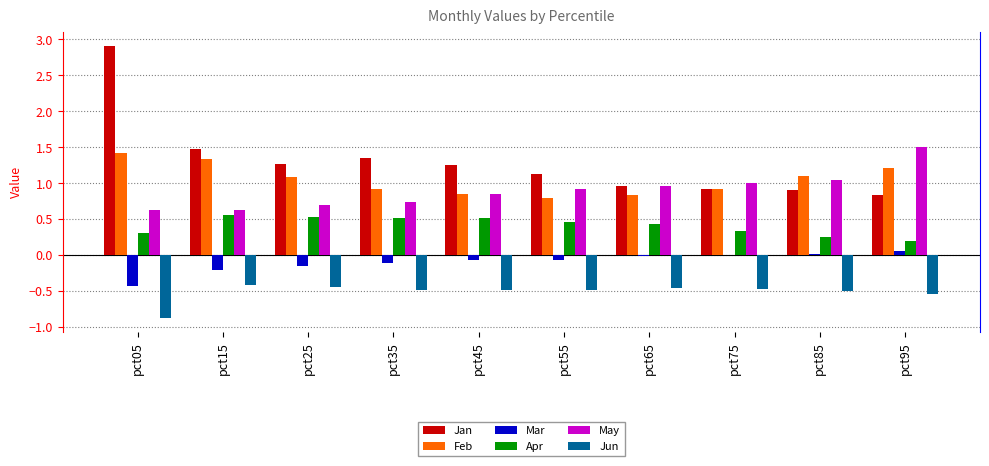

The May series shows 0.7 at pct95. True or false?

False